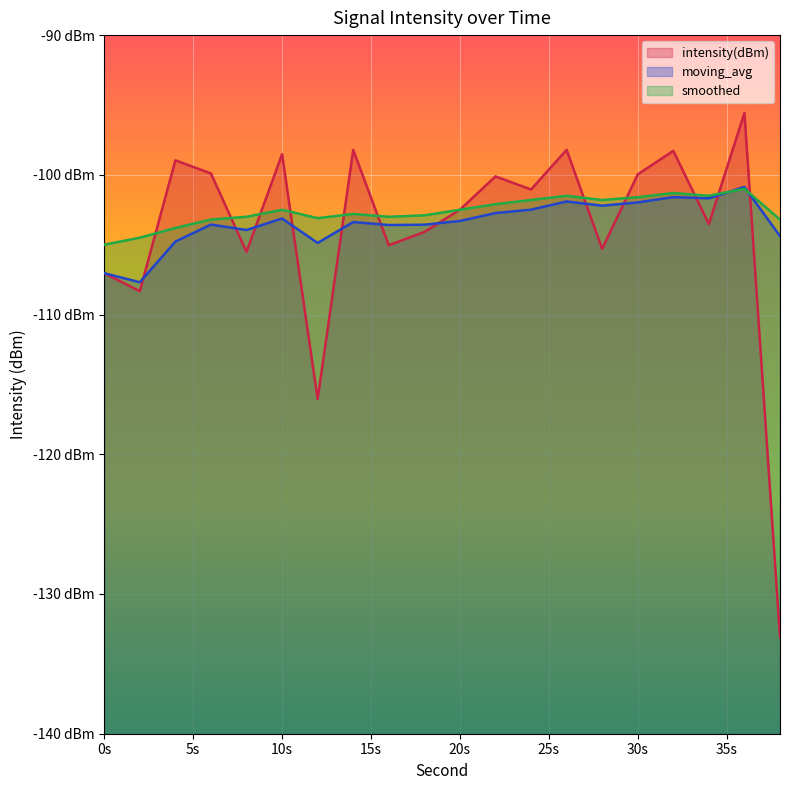

Does the chart display data point markers on the line(s)?

No